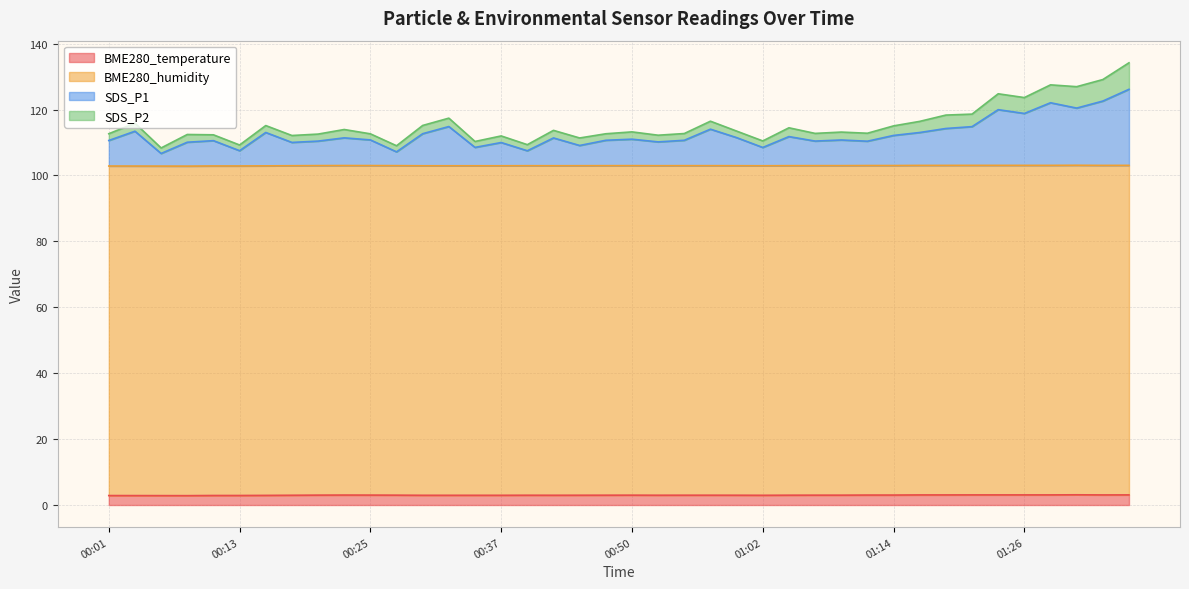

At which category does SDS_P1 reach its first local peak?

00:03